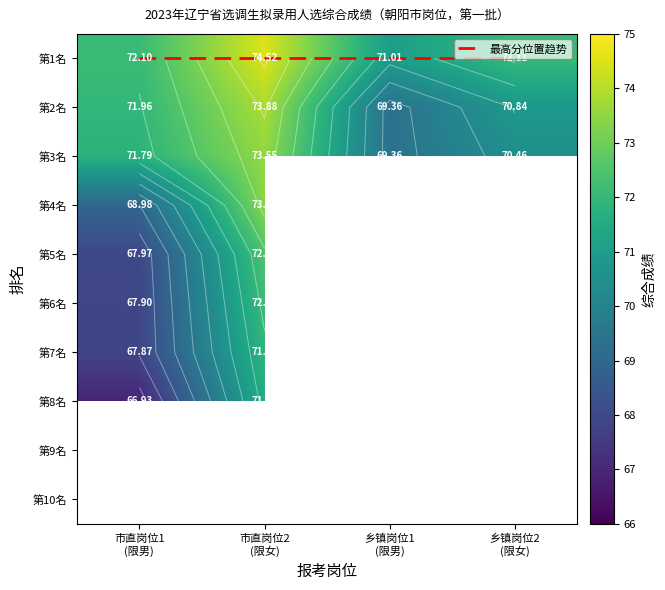

The value of 最高分位置趋势 at 乡镇岗位1
(限男) is 0.0. True or false?

True